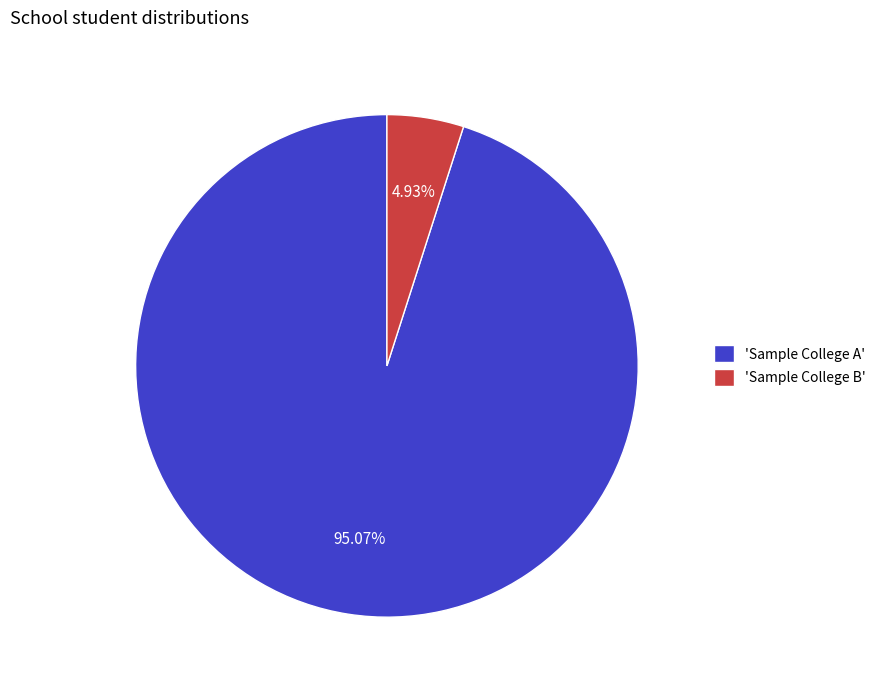

Is there a majority slice in this chart?

Yes